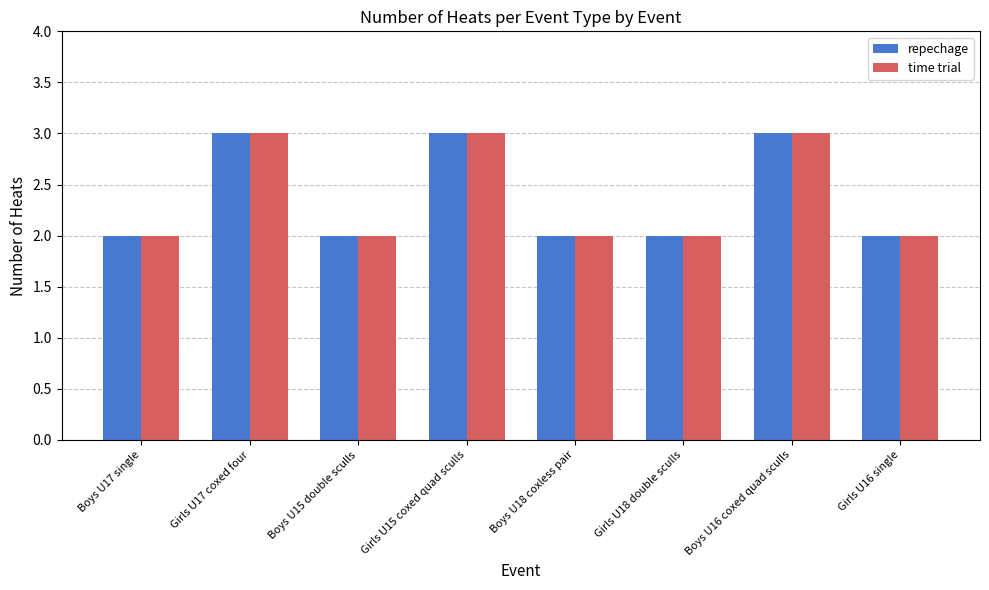

What are all the series names shown in the legend?

repechage, time trial